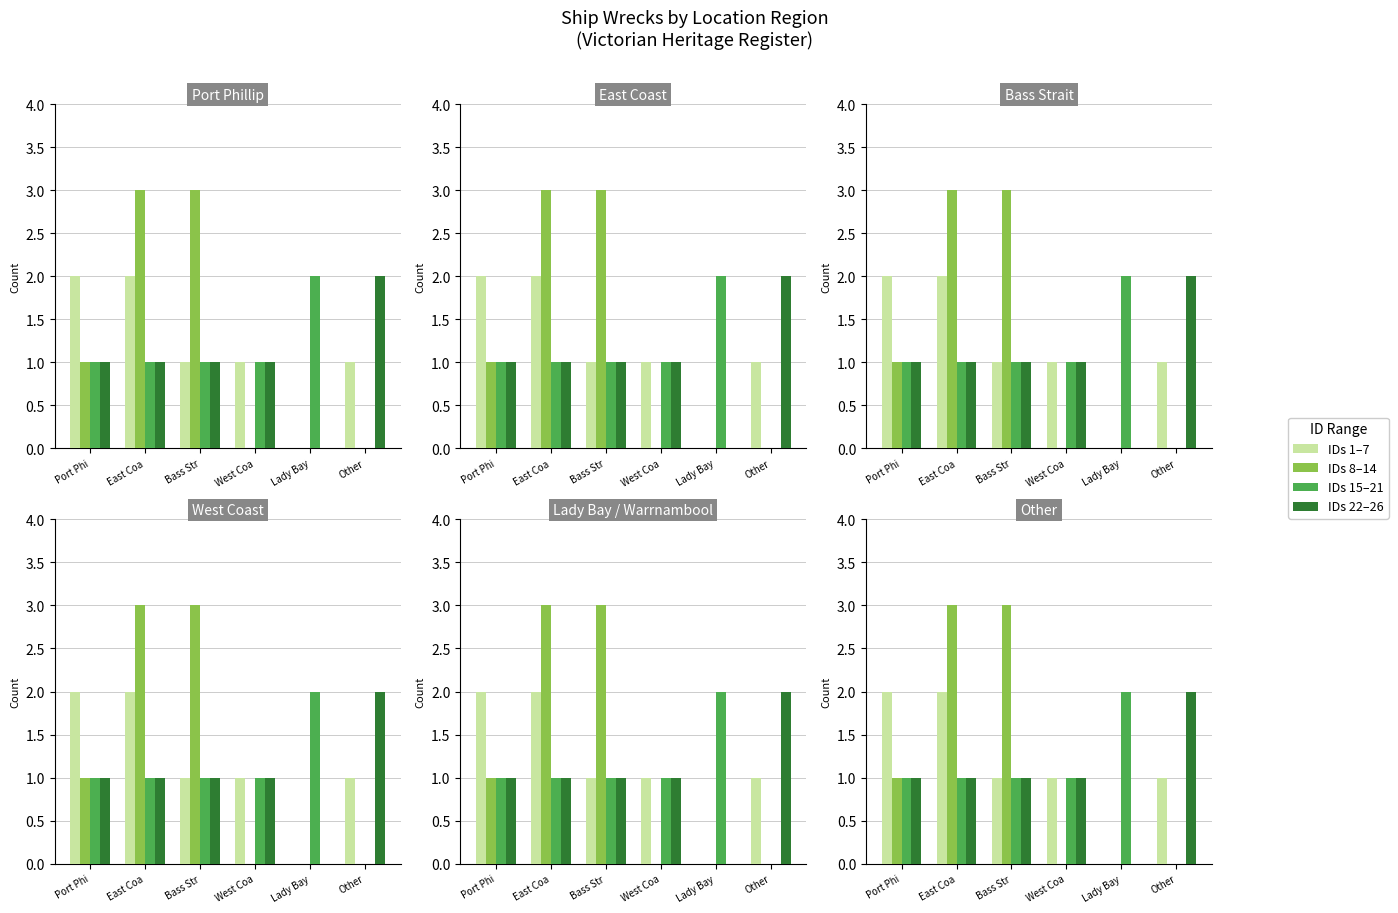

The value of IDs 8–14 at East Coa is 2. True or false?

False